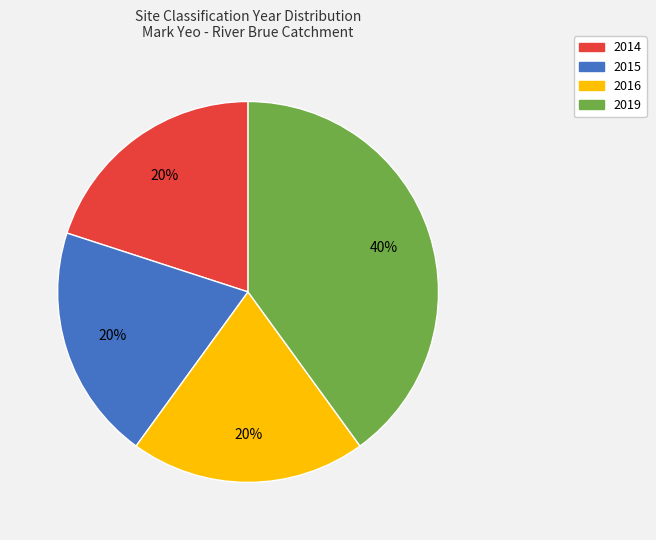

How many segments does this pie chart have?

4